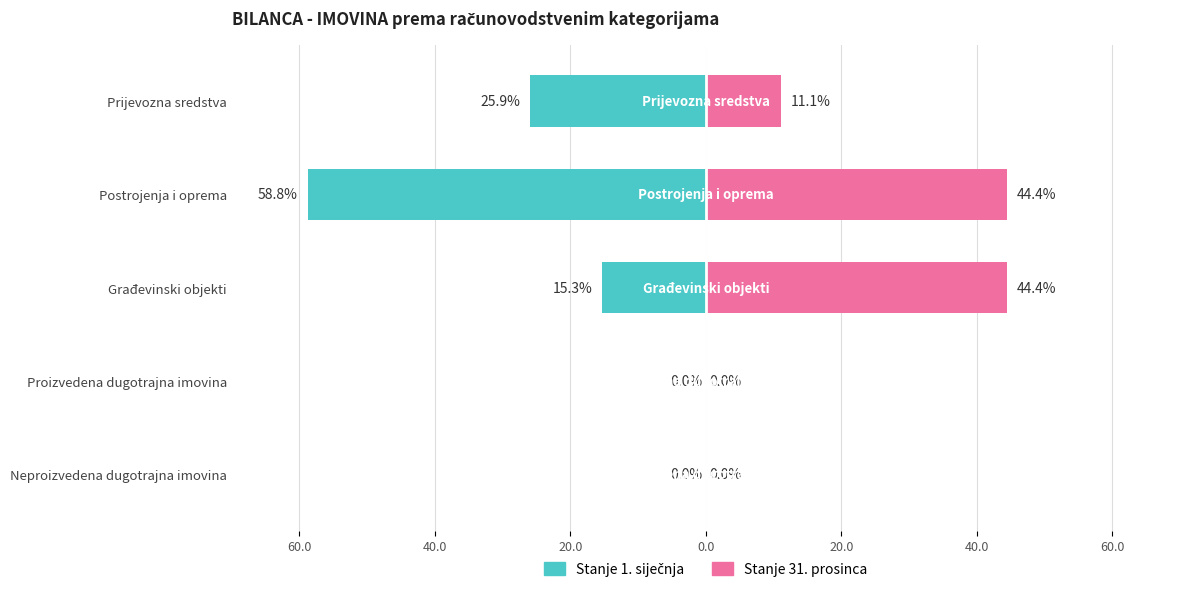

The value of Stanje 1. siječnja at Građevinski objekti is -15.3. True or false?

True